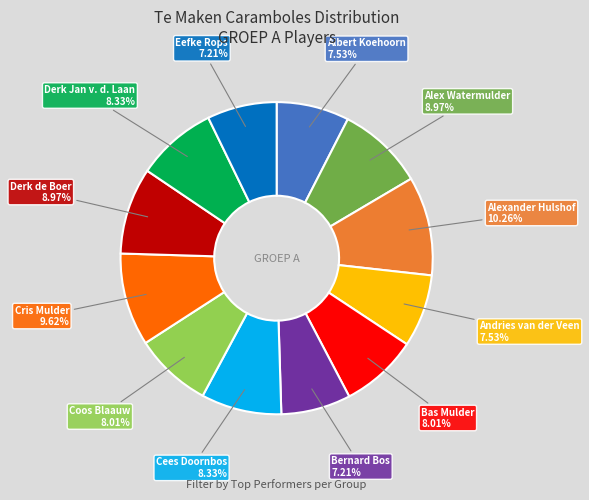

Count the number of slices in the pie.

12